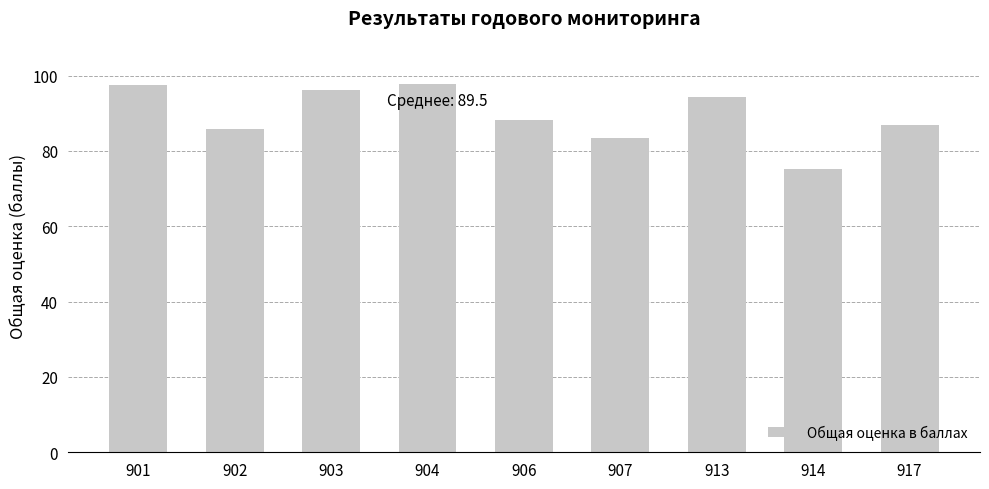

Are the bars grouped side by side (vs. stacked)?

No